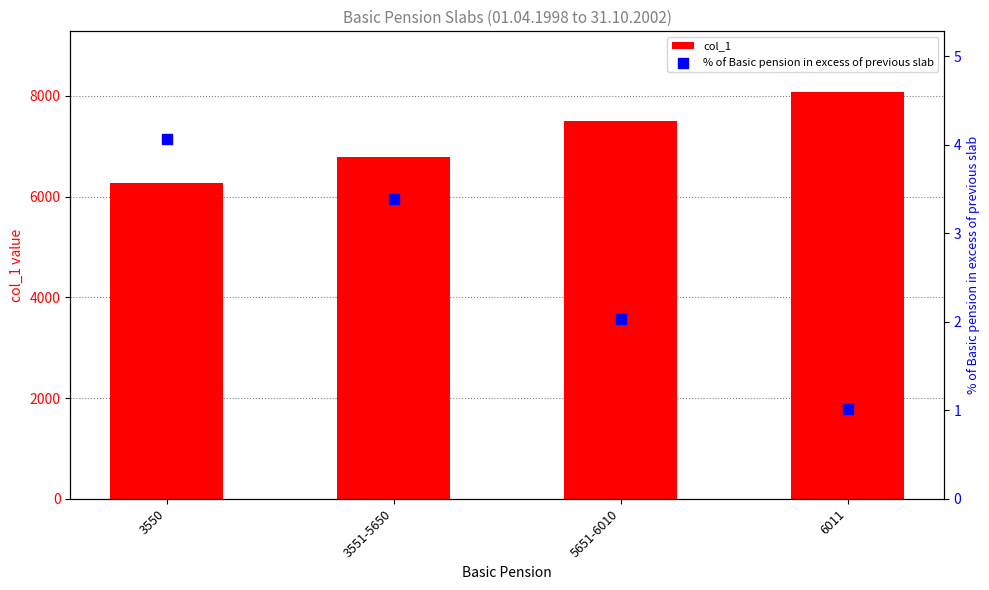

What is the total value across all series at 3550?

6274.1